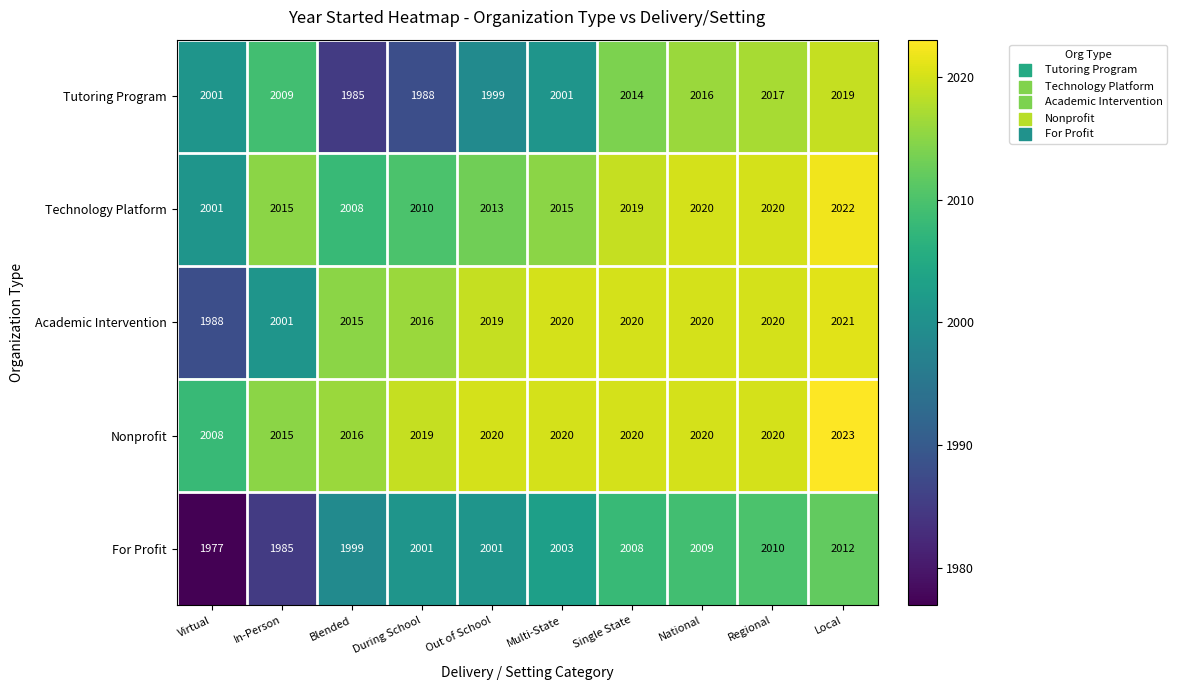

What value does the For Profit series have at Single State?

2008